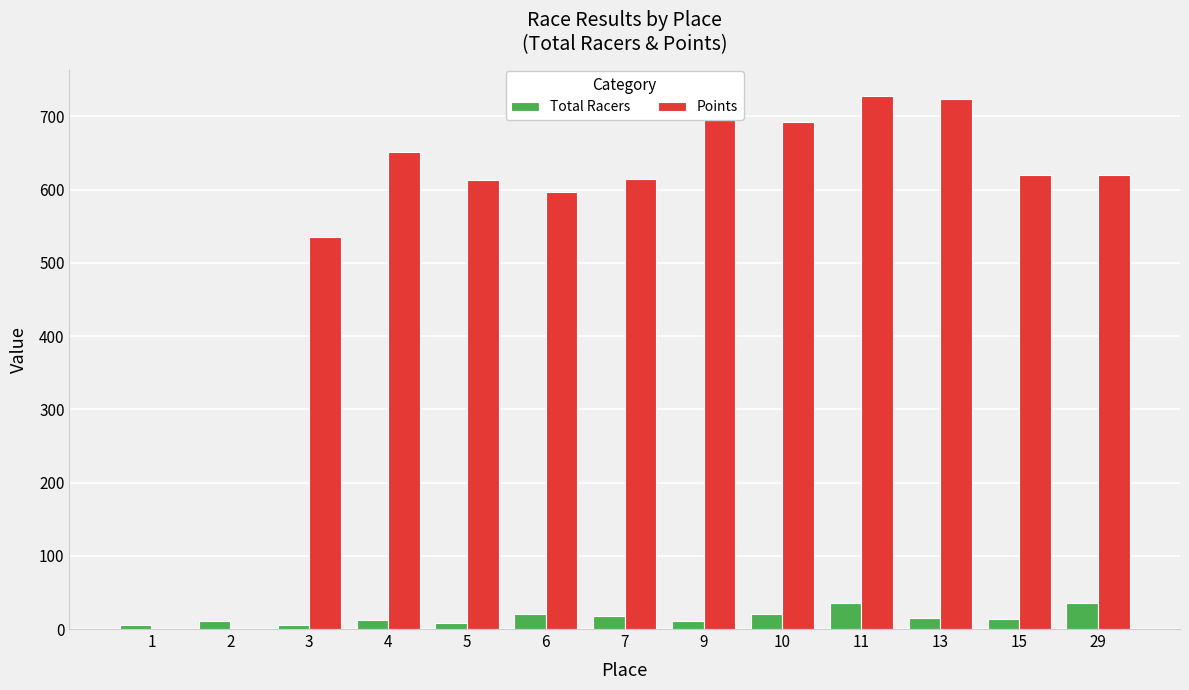

At which category is the sum across all series the highest?

11